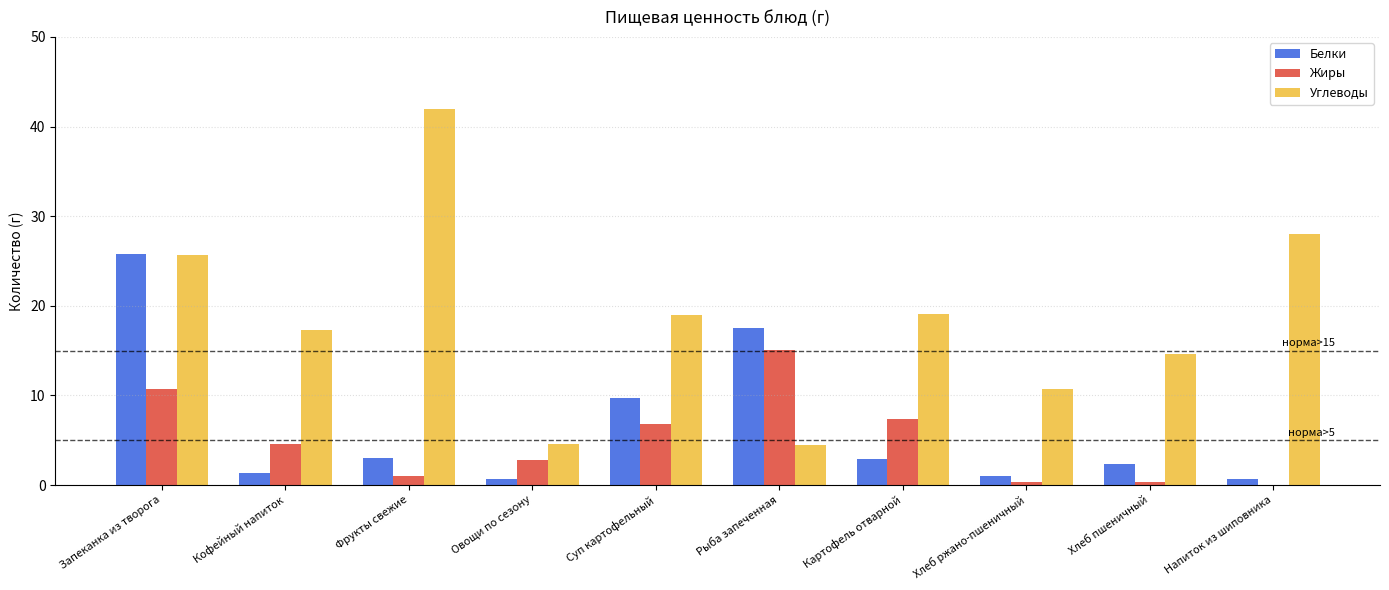

What is the approximate value of Углеводы at Картофель отварной?

19.1